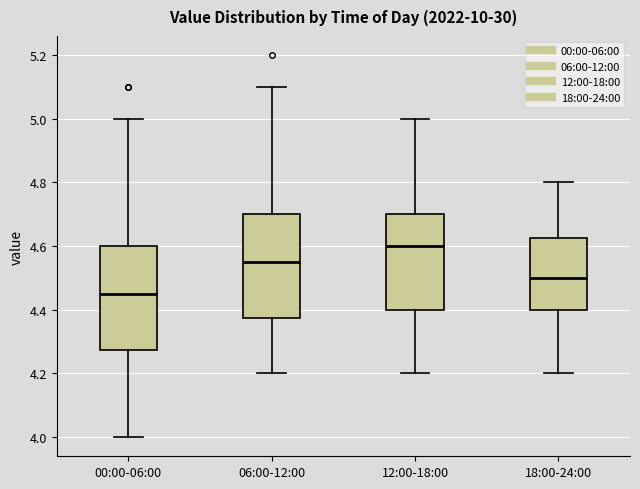

Reading left to right, read every box against the y-axis: the position of its median line, the range the box covers, and the ends of its whiskers. The values are not printed on the chart, so give them approximately, as read against the axis.

00:00-06:00: median 4.46, box 4.28 to 4.60, whiskers 4.00 to 5.00
06:00-12:00: median 4.56, box 4.38 to 4.70, whiskers 4.20 to 5.10
12:00-18:00: median 4.60, box 4.40 to 4.70, whiskers 4.20 to 5.00
18:00-24:00: median 4.50, box 4.40 to 4.62, whiskers 4.20 to 4.80